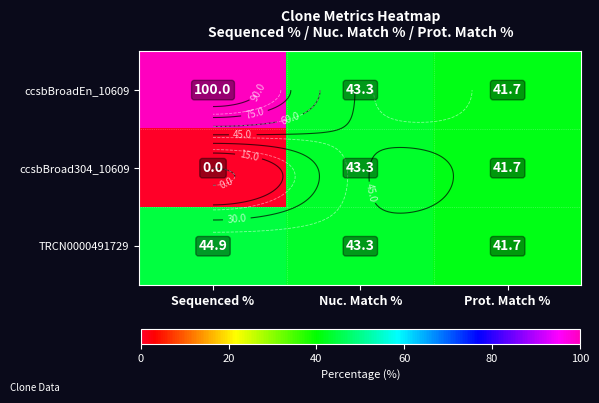

How many series are shown in this chart?

3